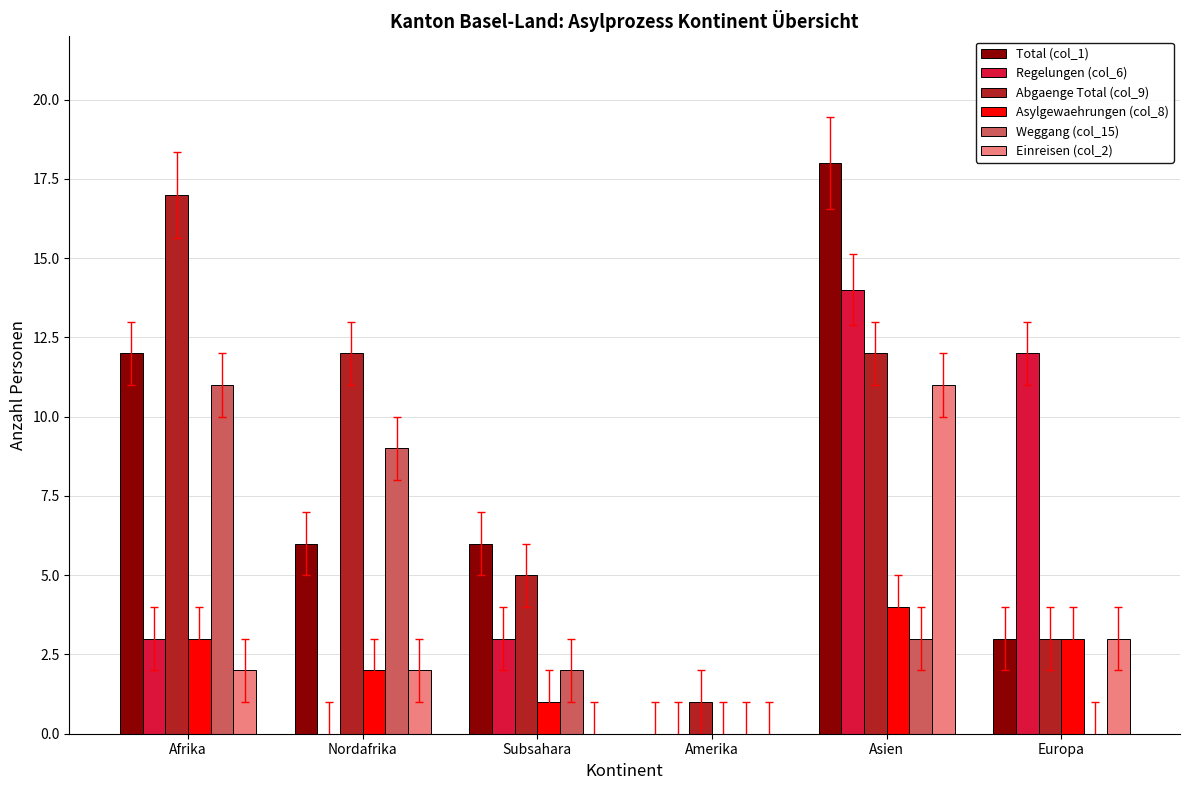

How many positive values does the Asylgewaehrungen (col_8) series have?

5